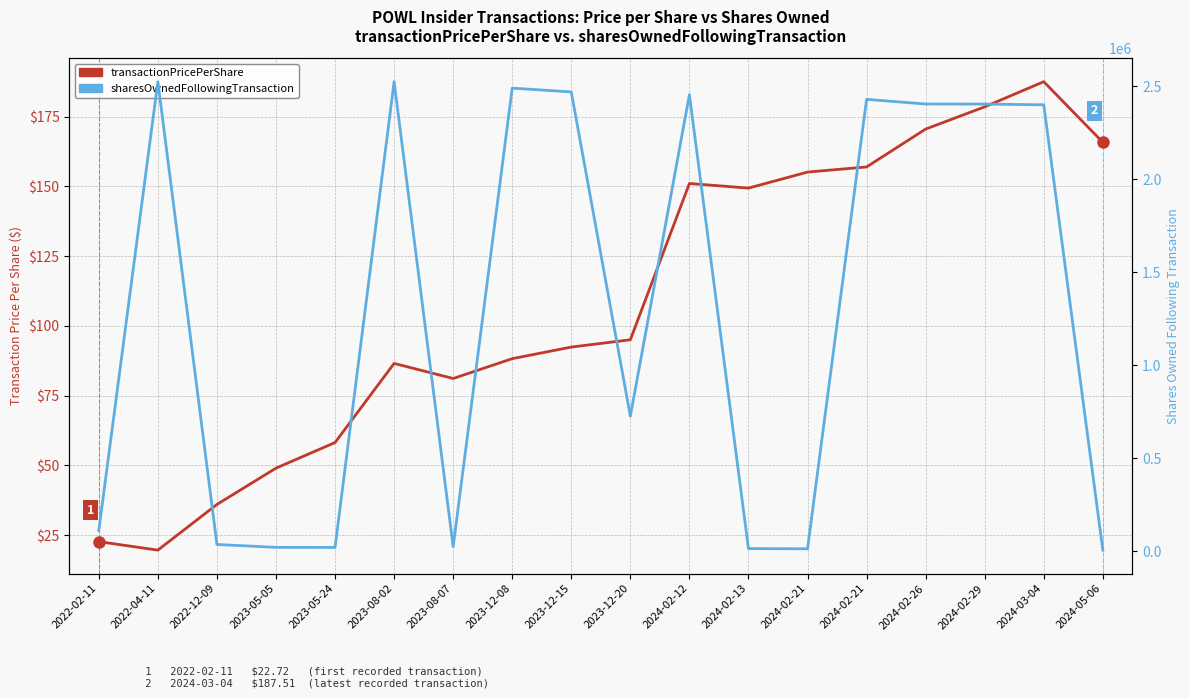

True or false: transactionPricePerShare and sharesOwnedFollowingTransaction cross at least once.

False